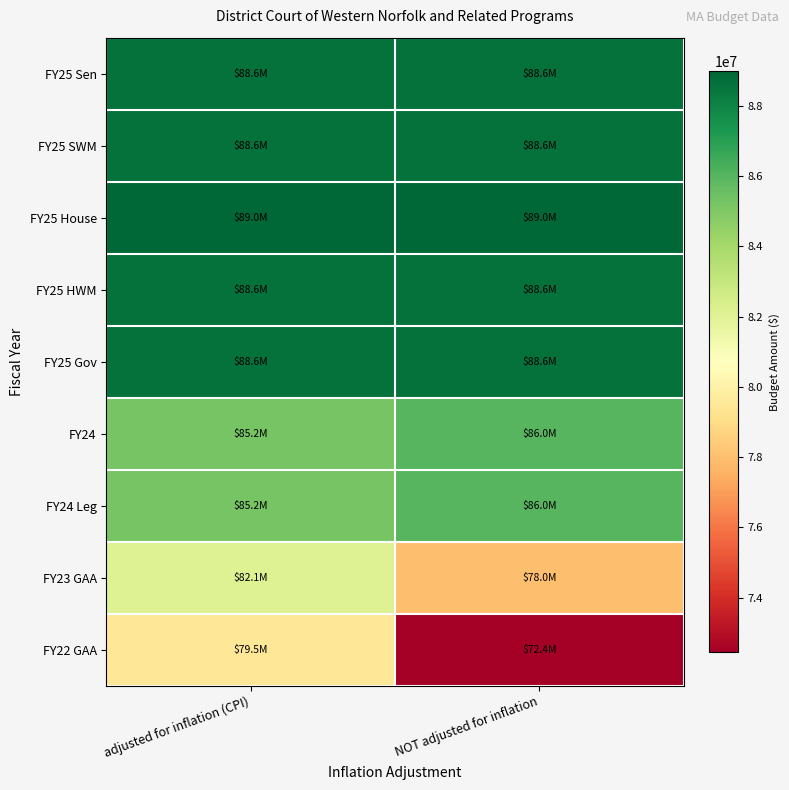

Reading left to right, transcribe all the data shown in this chart.

FY25 Sen: adjusted for inflation (CPI)=88626631	NOT adjusted for inflation=88626631
FY25 SWM: adjusted for inflation (CPI)=88626631	NOT adjusted for inflation=88626631
FY25 House: adjusted for inflation (CPI)=88986631	NOT adjusted for inflation=88986631
FY25 HWM: adjusted for inflation (CPI)=88626631	NOT adjusted for inflation=88626631
FY25 Gov: adjusted for inflation (CPI)=88626632	NOT adjusted for inflation=88626632
FY24: adjusted for inflation (CPI)=85202740	NOT adjusted for inflation=85955959
FY24 Leg: adjusted for inflation (CPI)=85202740	NOT adjusted for inflation=85955959
FY23 GAA: adjusted for inflation (CPI)=82108115	NOT adjusted for inflation=77961371
FY22 GAA: adjusted for inflation (CPI)=79482936	NOT adjusted for inflation=72444291